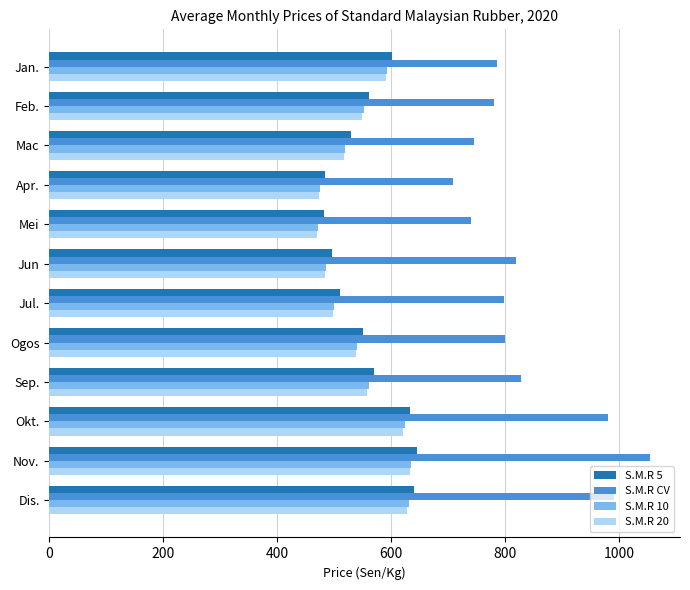

The S.M.R 5 series shows 640.7 at Dis.. True or false?

True